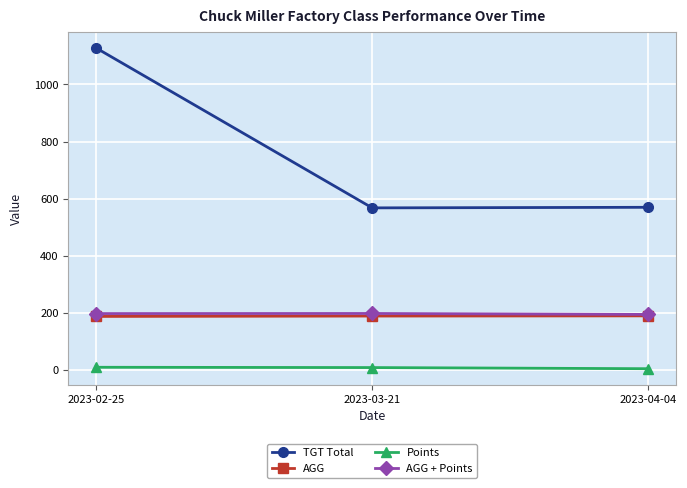

What is the value of the Points point at the 3rd from the left?

5.0